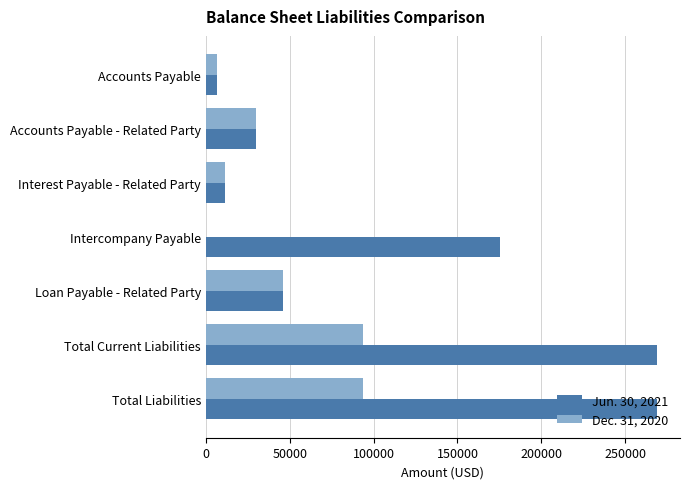

Which series has the largest total across all categories?

Jun. 30, 2021